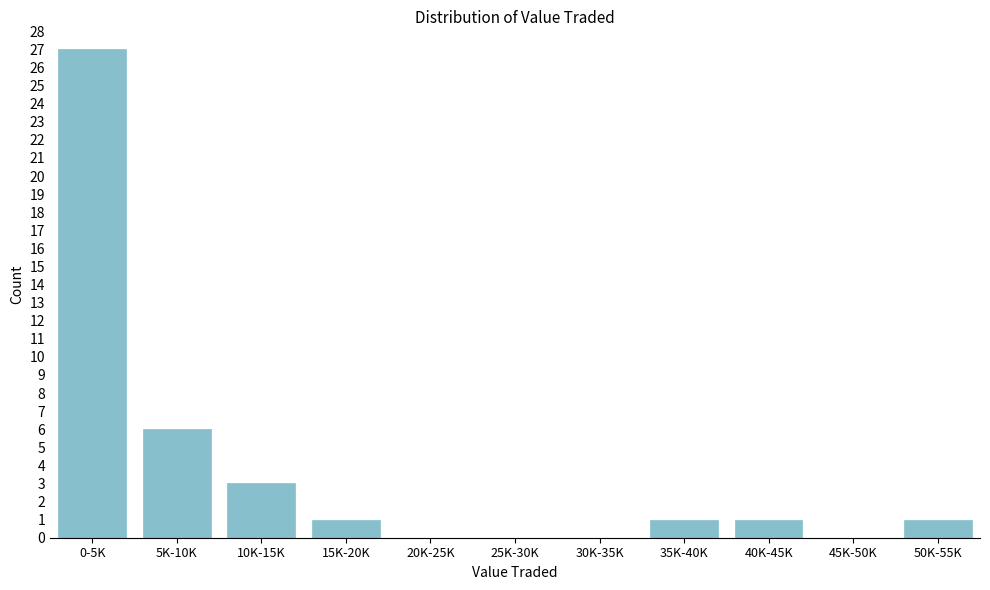

Reading right to left, extract all data points from this chart.

50K-55K=1	45K-50K=0	40K-45K=1	35K-40K=1	30K-35K=0	25K-30K=0	20K-25K=0	15K-20K=1	10K-15K=3	5K-10K=6	0-5K=27